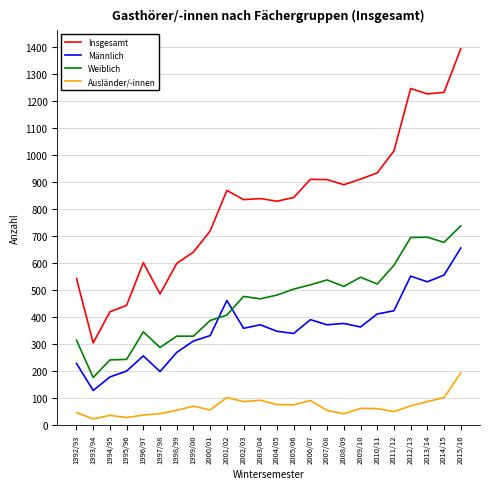

In Ausländer/-innen, how many points are lower than both neighbors (excluding endpoints)?

7